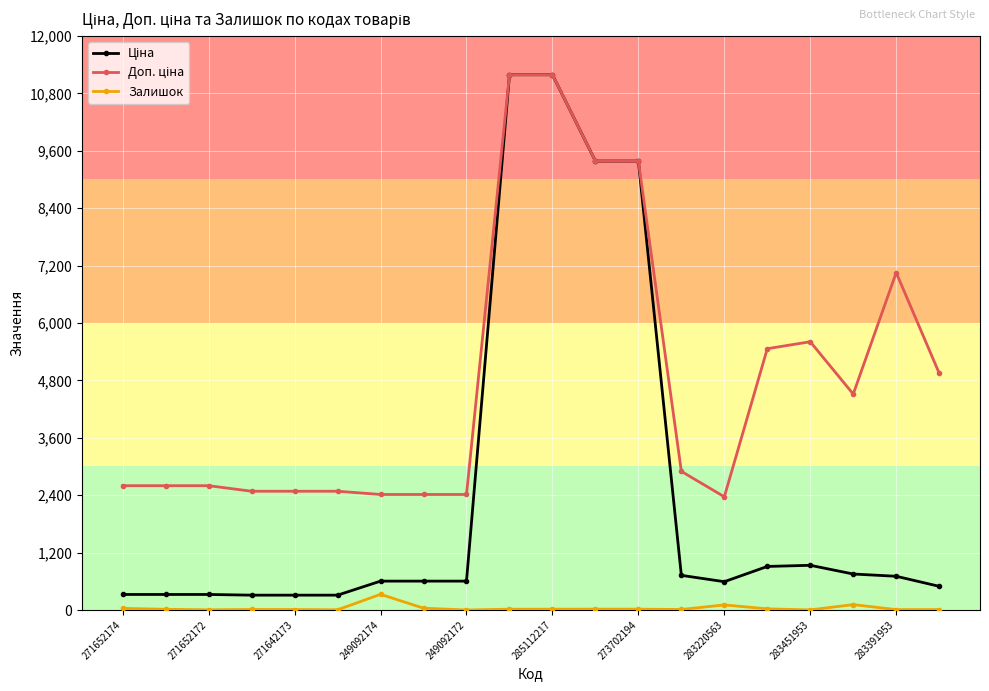

At how many categories does at least one series exceed 3296?

9